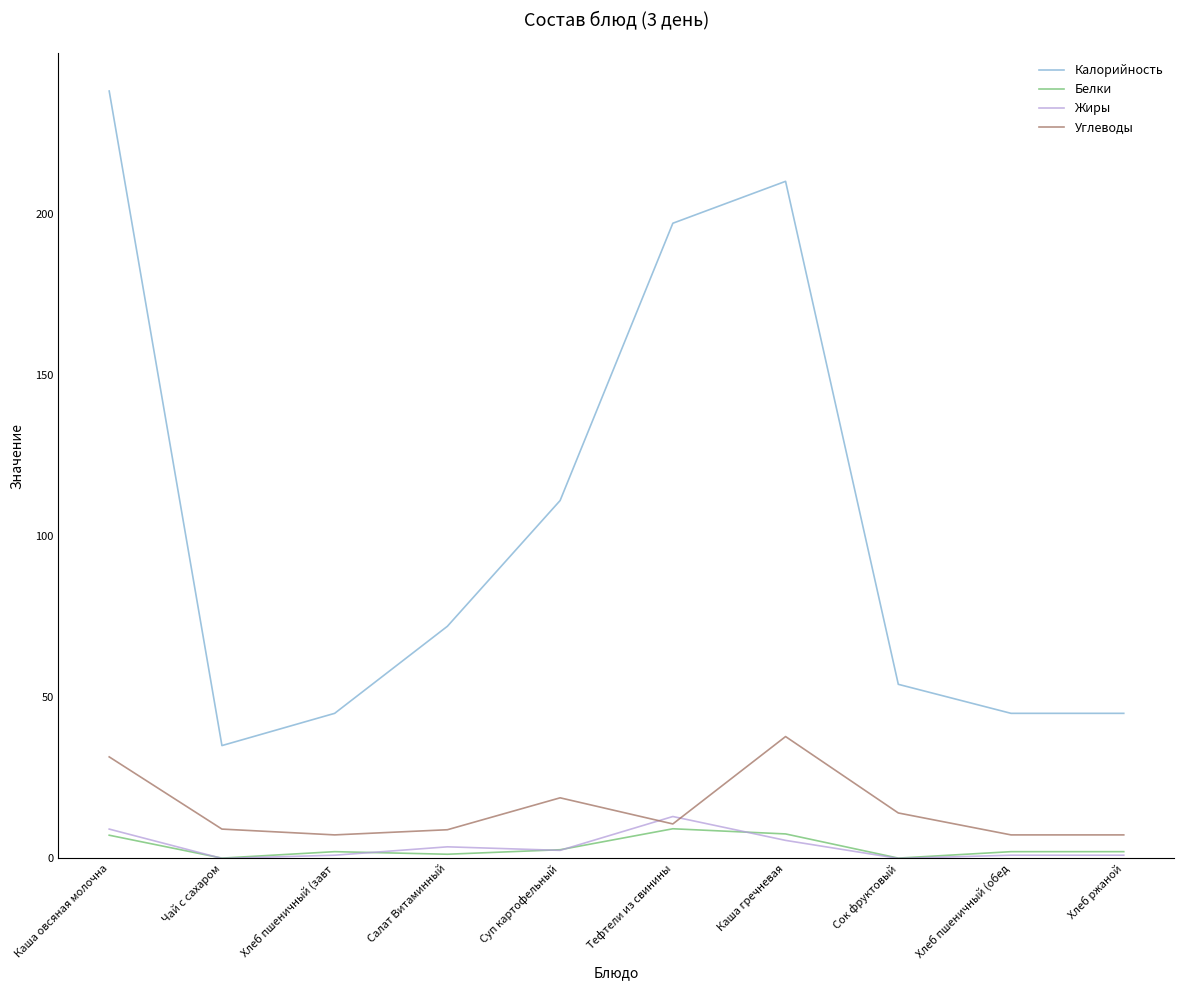

Which series has the largest range (max minus min)?

Калорийность